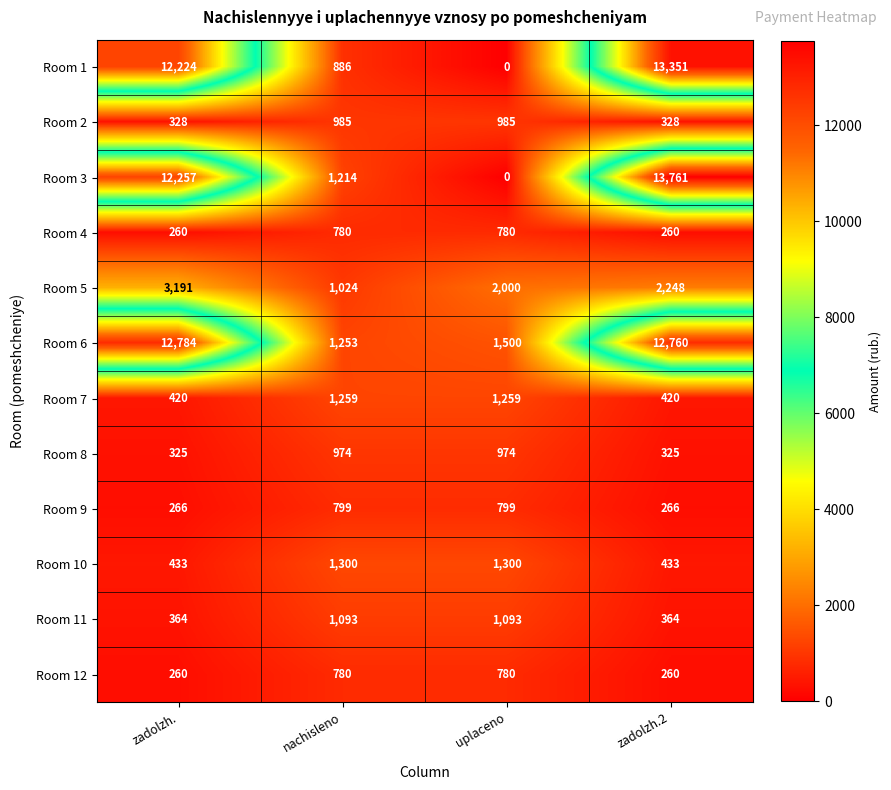

Is the value of Room 2 at zadolzh.2 greater than the value of Room 8 at zadolzh.2?

Yes